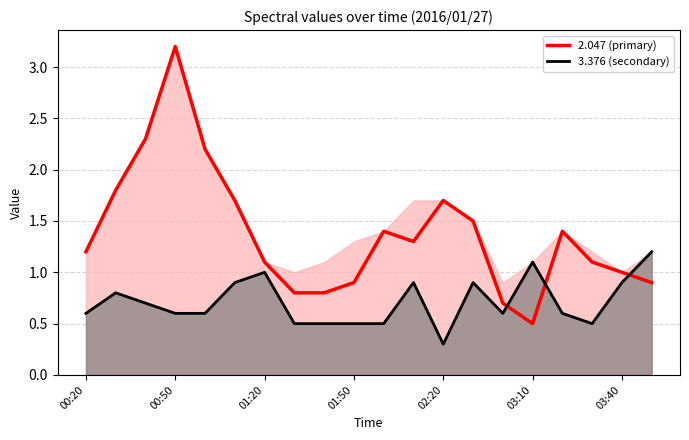

How many intersections are there between 3.376 (secondary) and 2.047 (primary)?

3